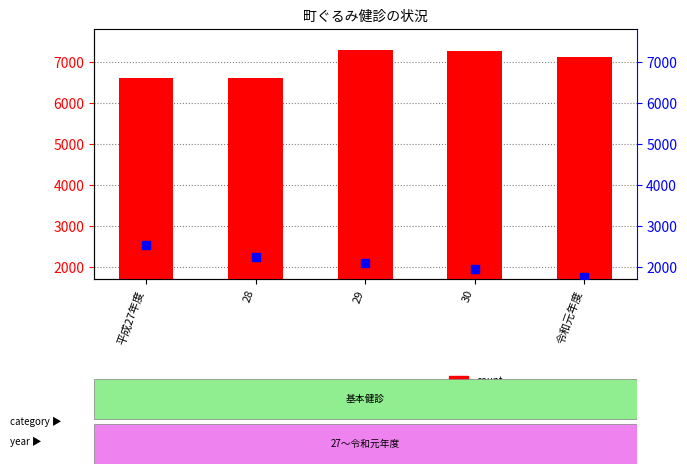

What is the total value across all series at 29?

9379